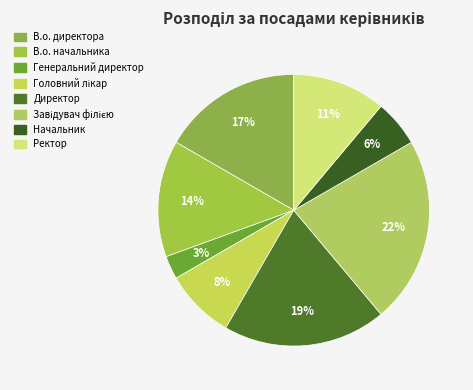

To the nearest percent, what percentage of the pie is Директор?

19%